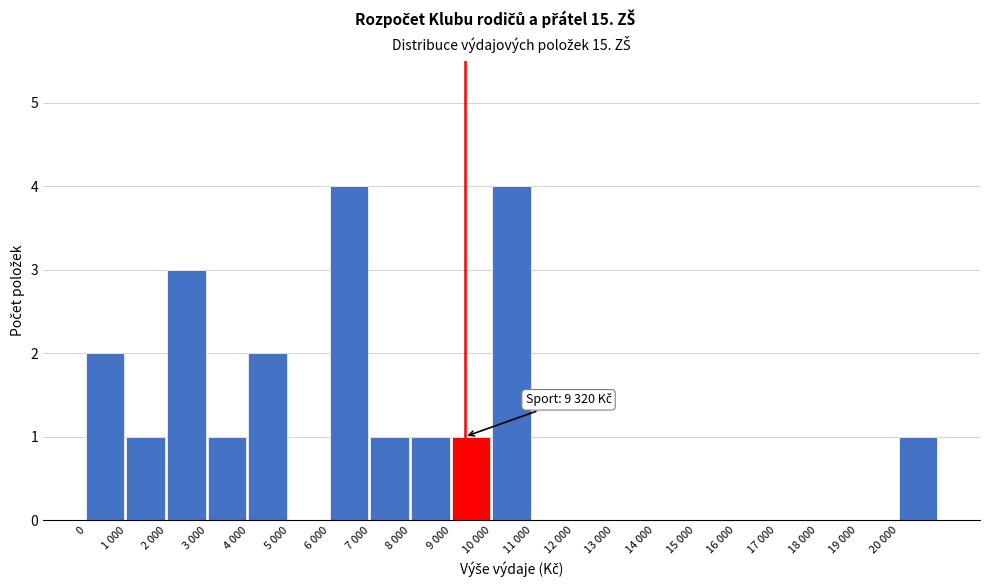

Reading left to right, transcribe all the data shown in this chart.

0=2	1 000=1	2 000=3	3 000=1	4 000=2	5 000=0	6 000=4	7 000=1	8 000=1	9 000=1	10 000=4	11 000=0	12 000=0	13 000=0	14 000=0	15 000=0	16 000=0	17 000=0	18 000=0	19 000=0	20 000=1